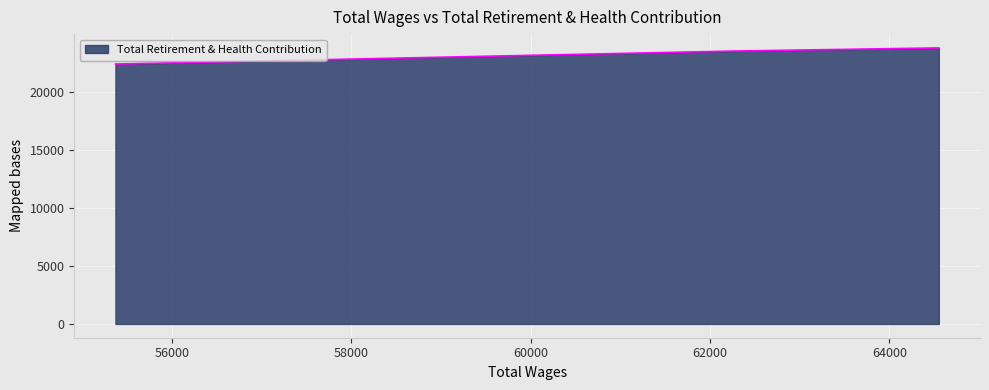

What is the sum of all values?

69683